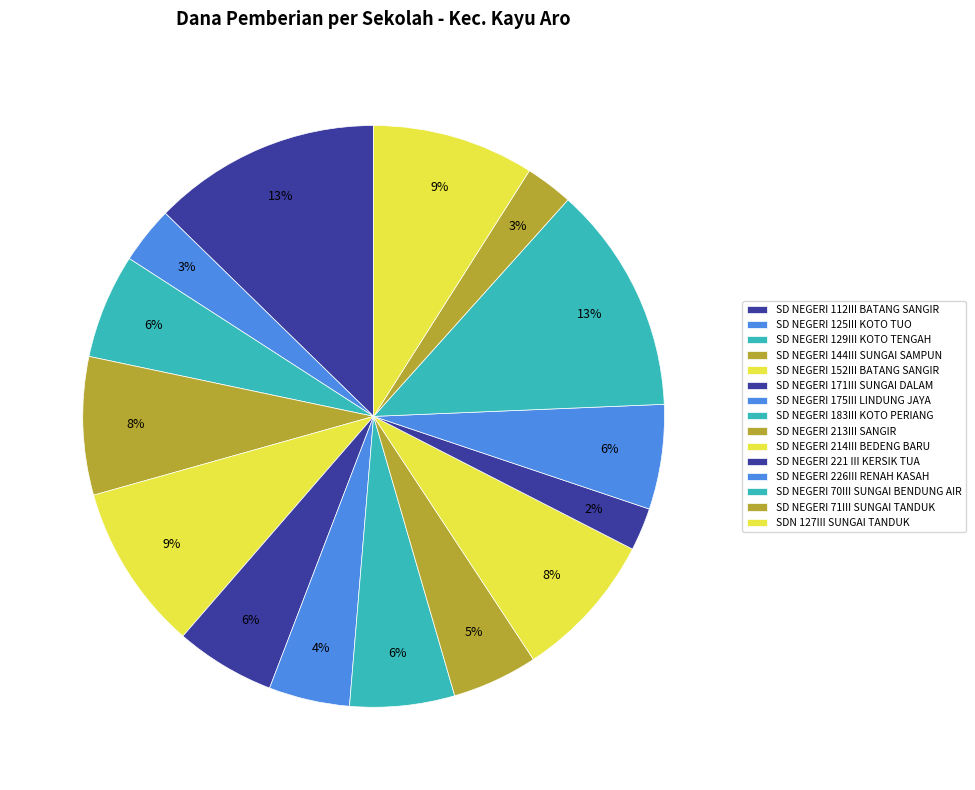

Between SD NEGERI 112III BATANG SANGIR and SD NEGERI 71III SUNGAI TANDUK, which is larger?

SD NEGERI 112III BATANG SANGIR